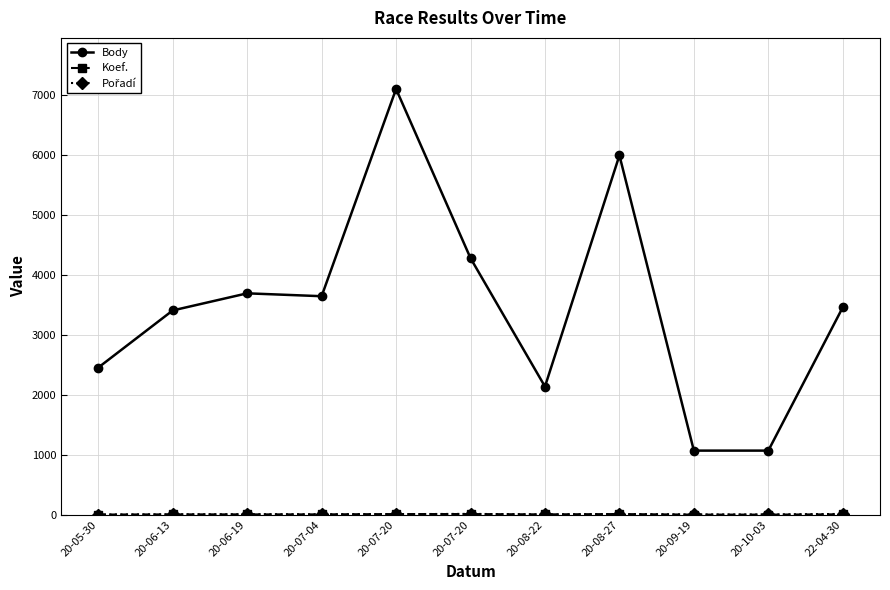

Count the number of categories in the chart.

11